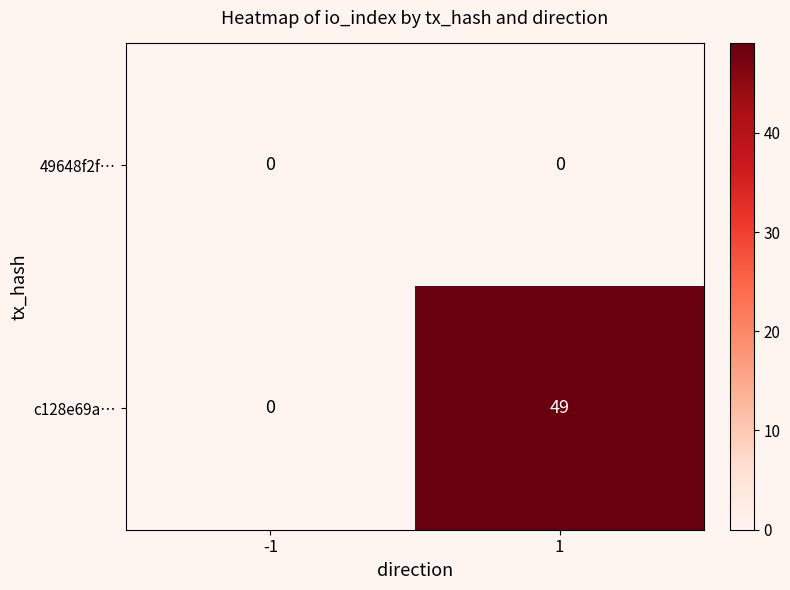

What is the highest value of the c128e69a… series?

49